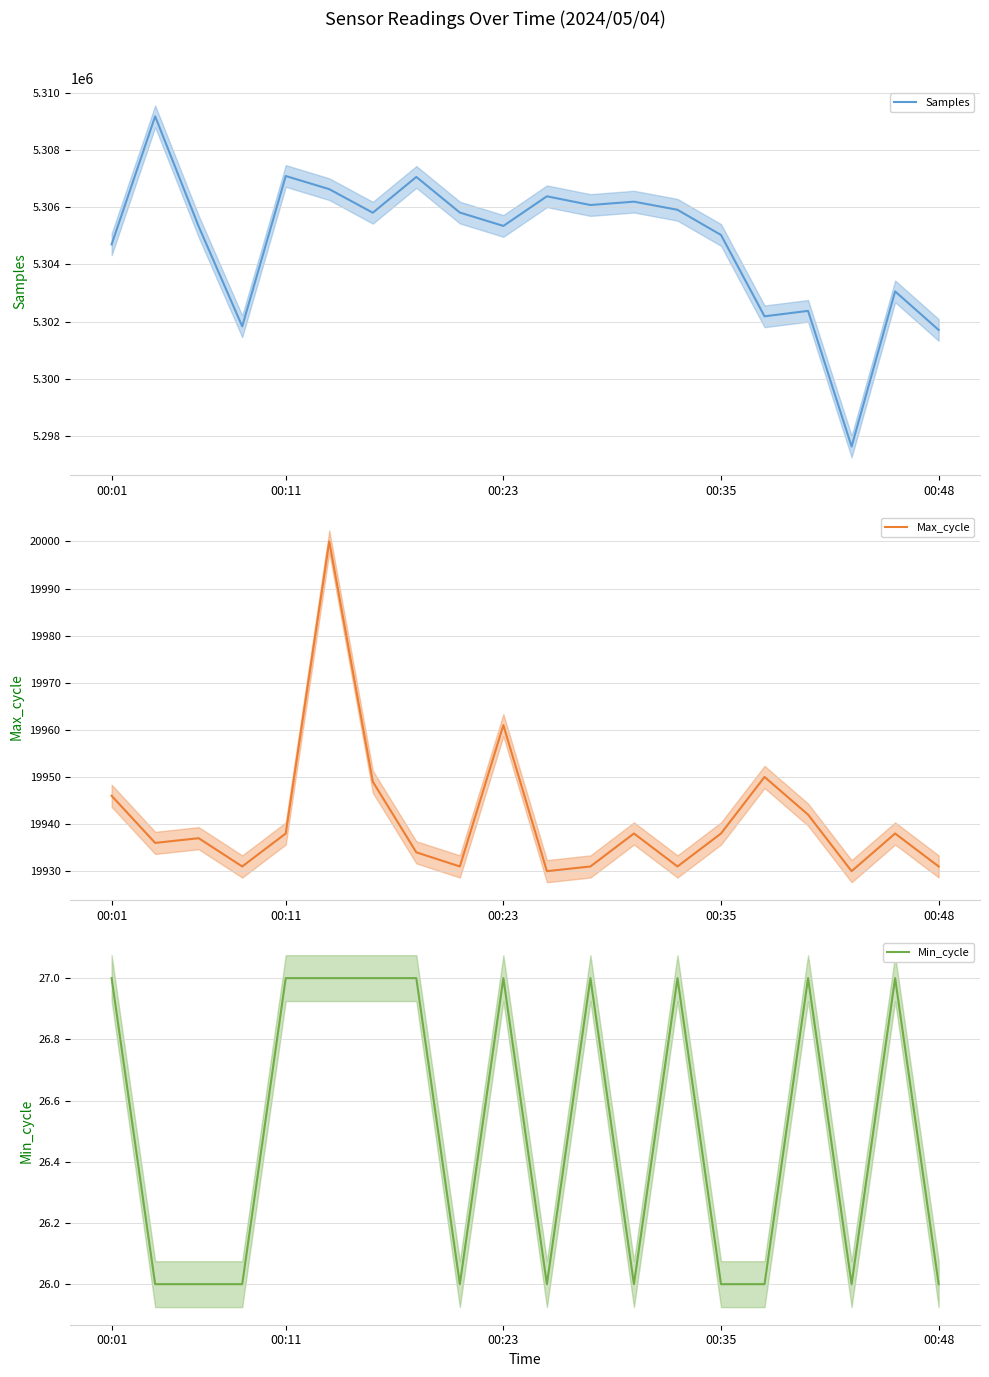

The Samples series shows 1749377 at 11. True or false?

False